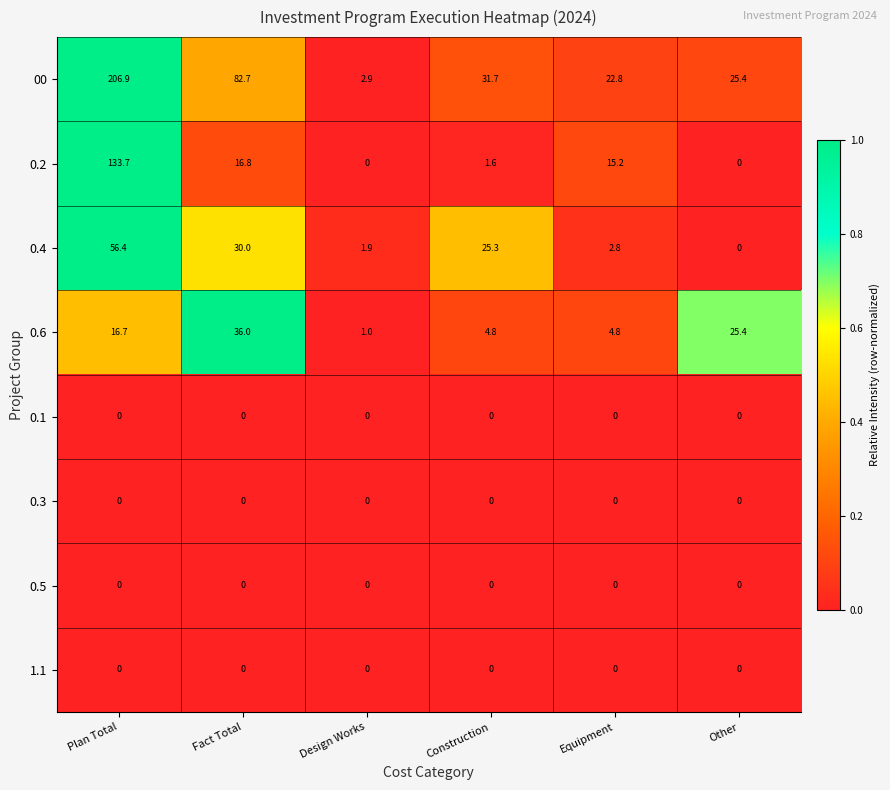

Is it true that 0.6 equals 25.4 at Other?

True